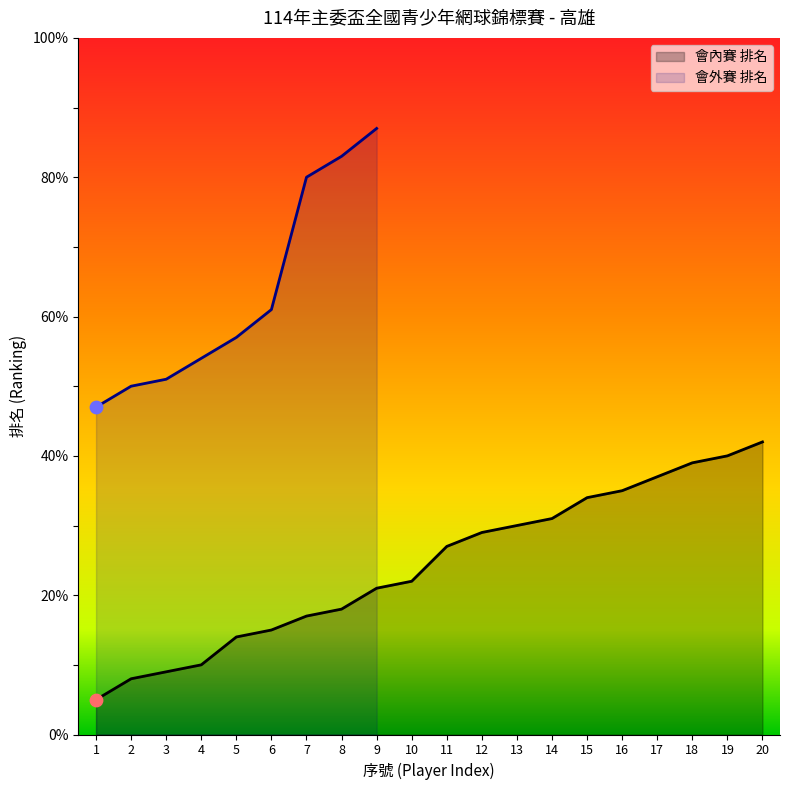

Which has a higher value, 18 or 16?

18